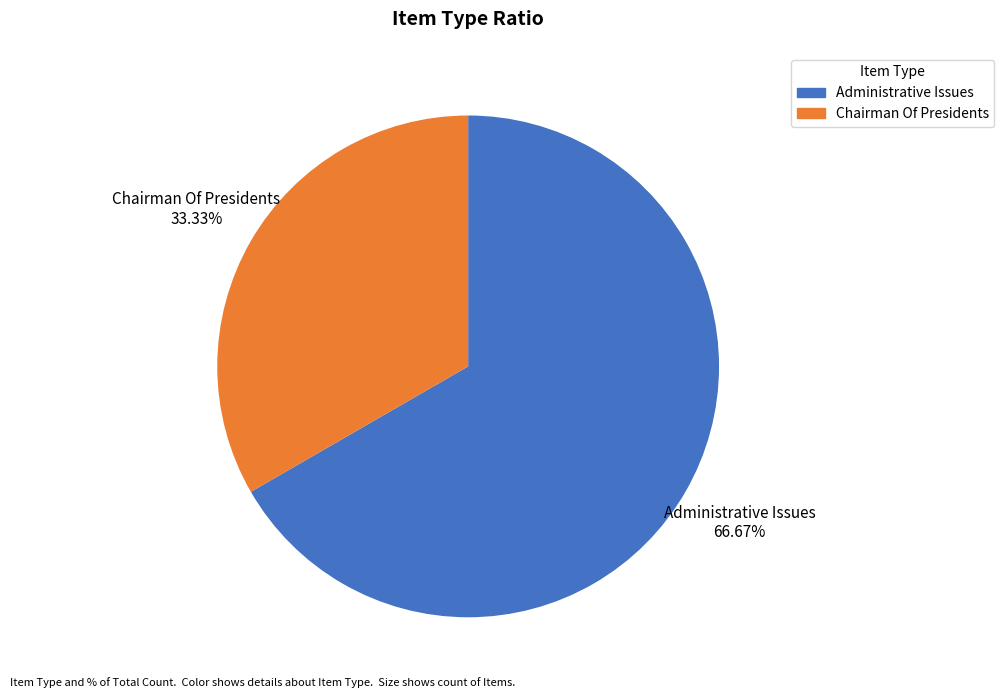

Is there a majority slice in this chart?

Yes